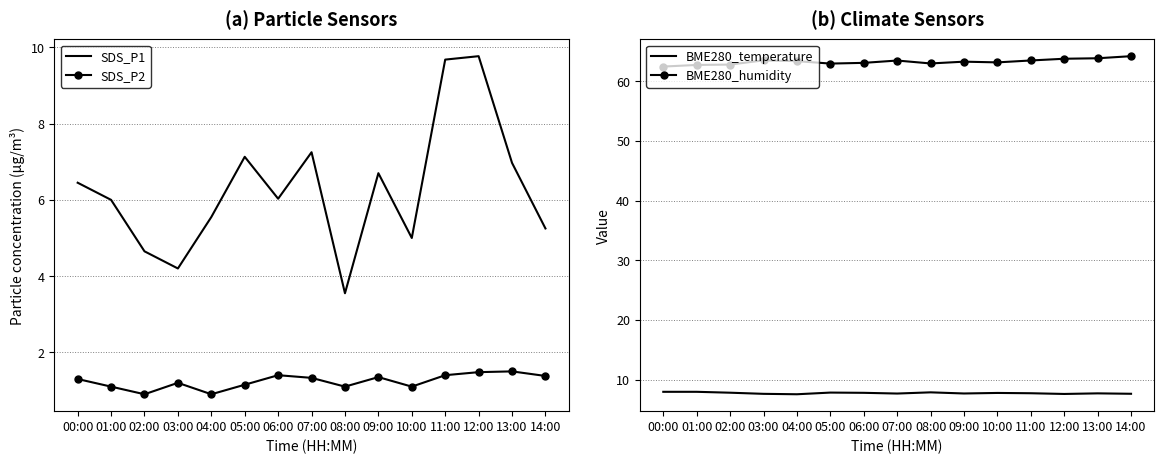

Is the value of SDS_P2 at 13:00 greater than the value of BME280_humidity at 10:00?

No